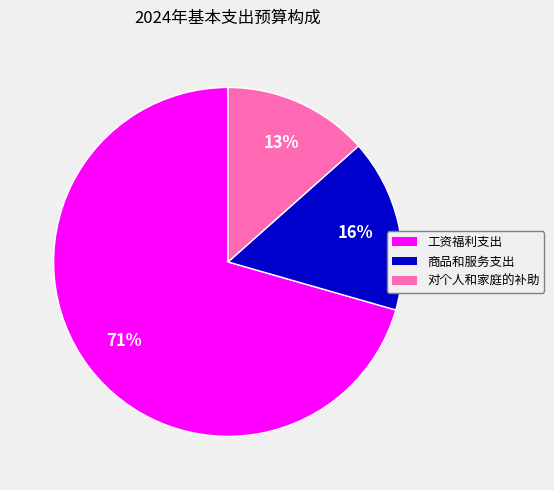

To the nearest percent, what portion does 工资福利支出 represent?

71%